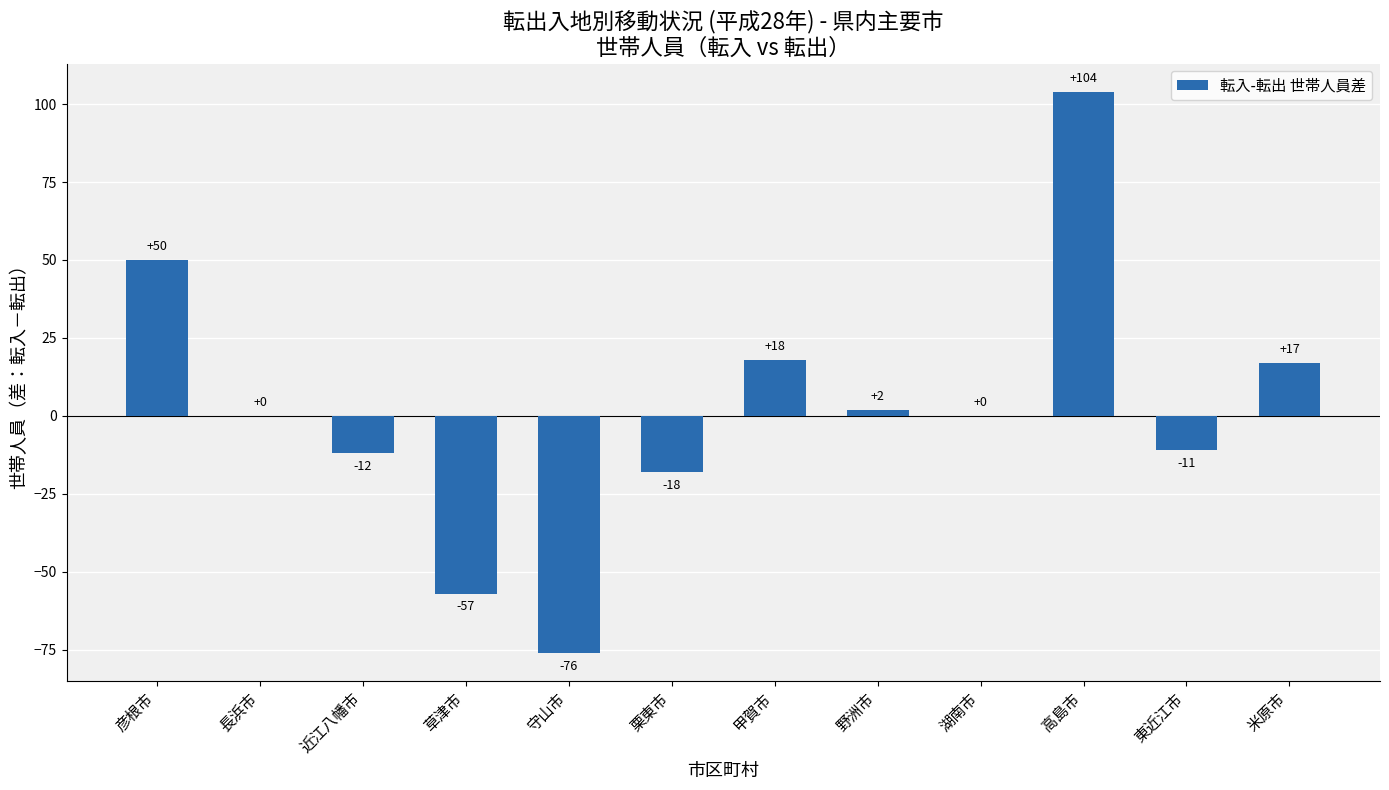

The value at 米原市 is 17. True or false?

True